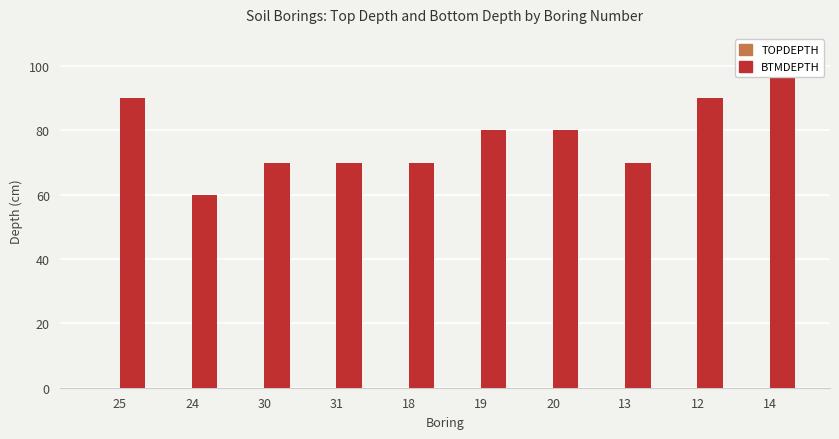

At which label does BTMDEPTH first exceed 80?

25